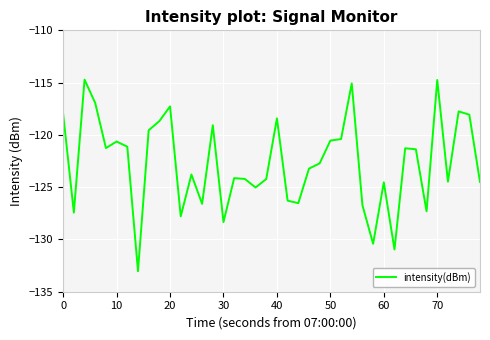

What is the difference between the maximum and minimum values?

18.3